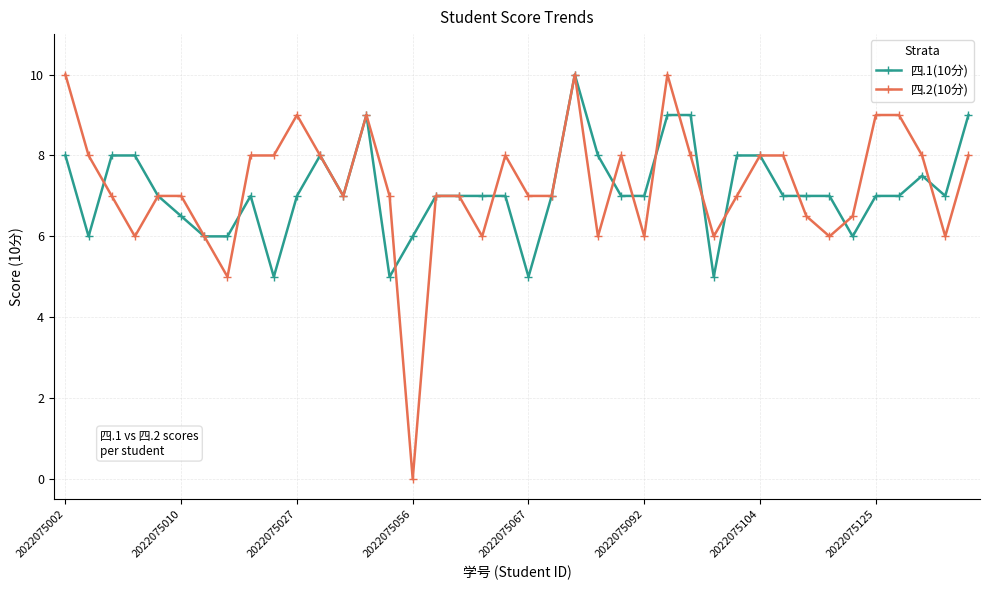

Which series has the widest spread of values?

四.2(10分)